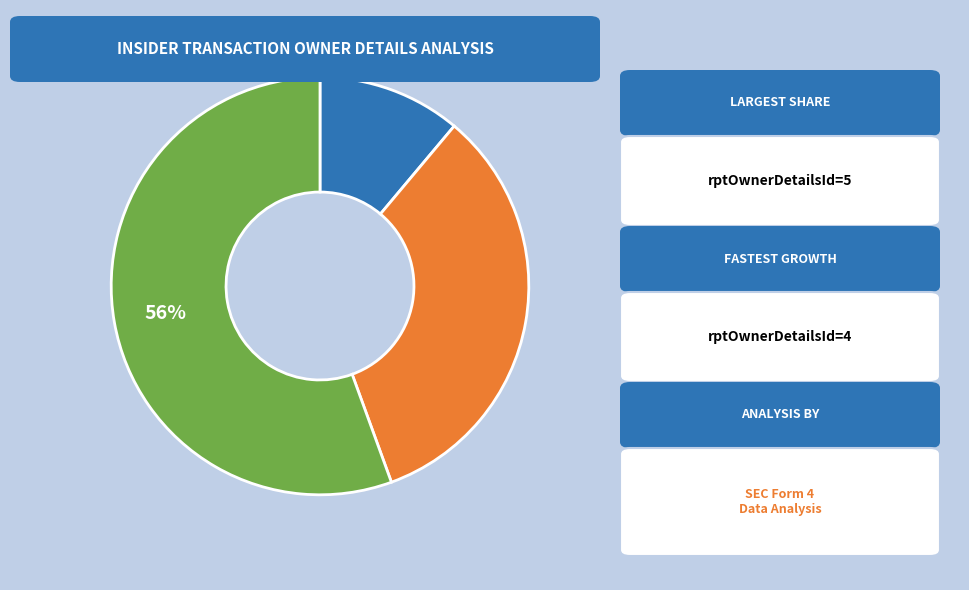

To the nearest percent, what is the average slice percentage?

33%